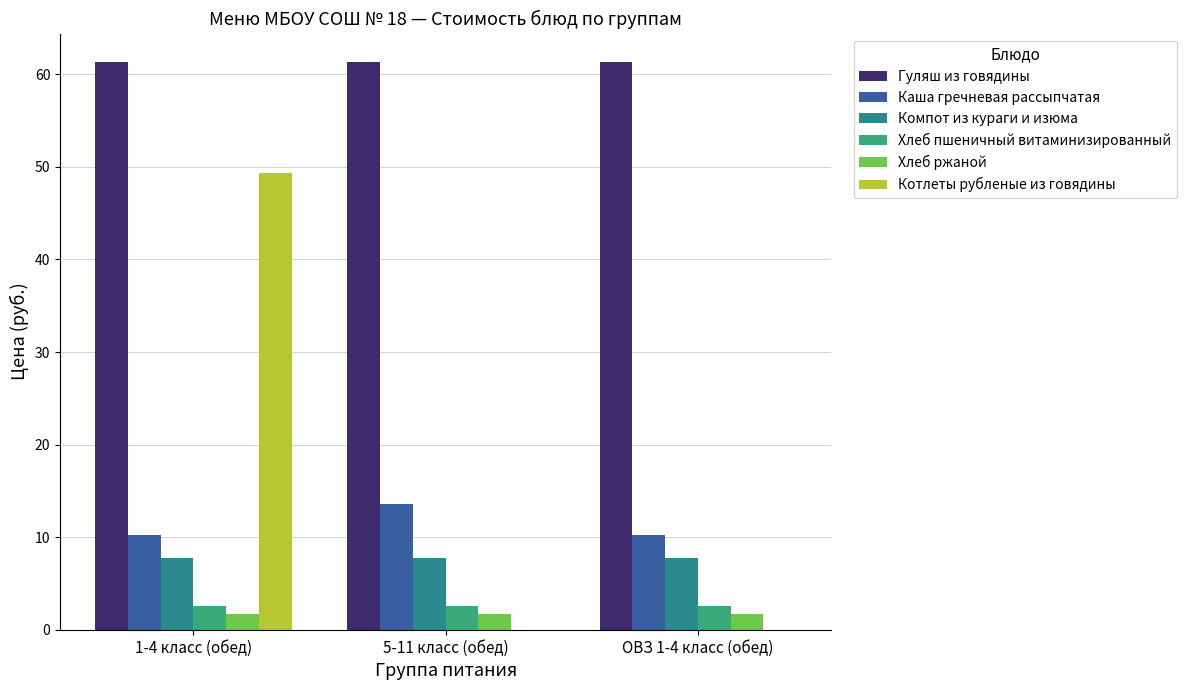

What is the maximum value shown in the chart?

61.3